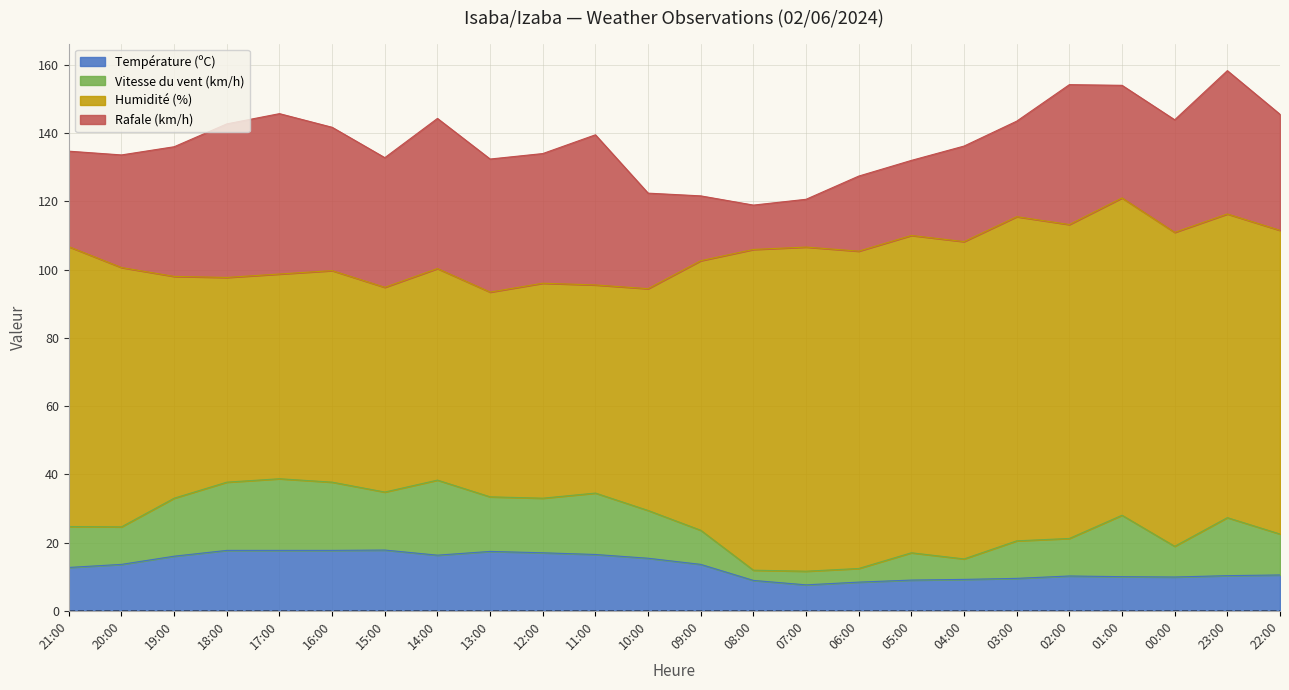

What is the sum of the Humidité (%) values at 05:00 and 20:00?

169.0